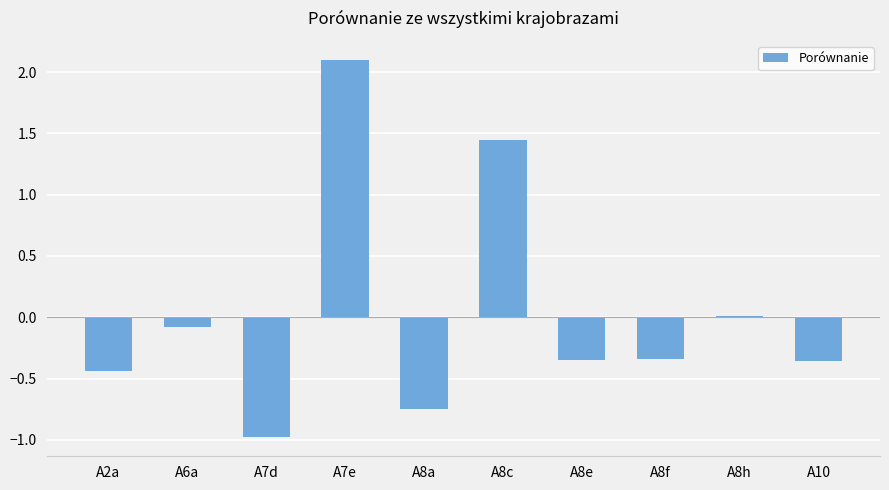

What is the sum of all values?

0.3